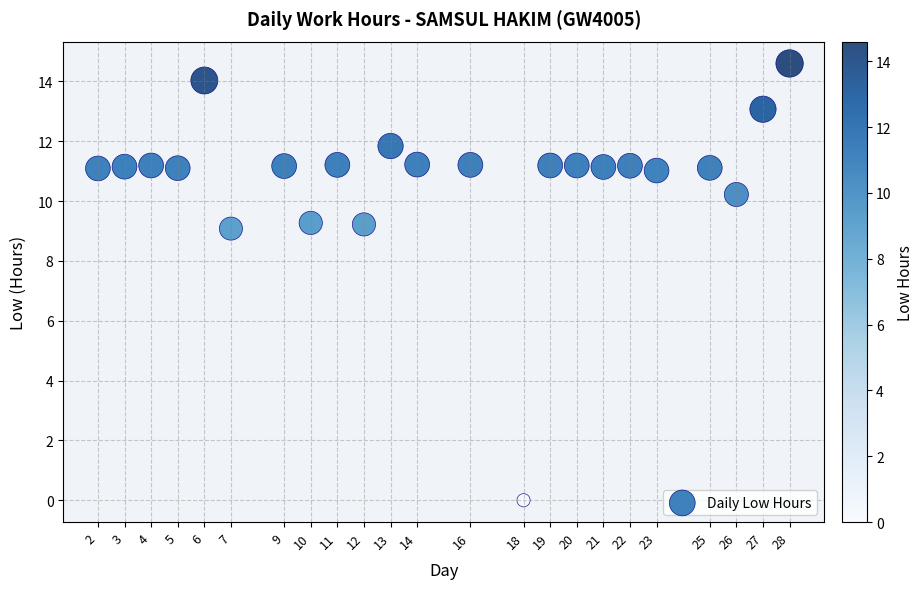

What is the range of Y values (max minus min)?

14.6